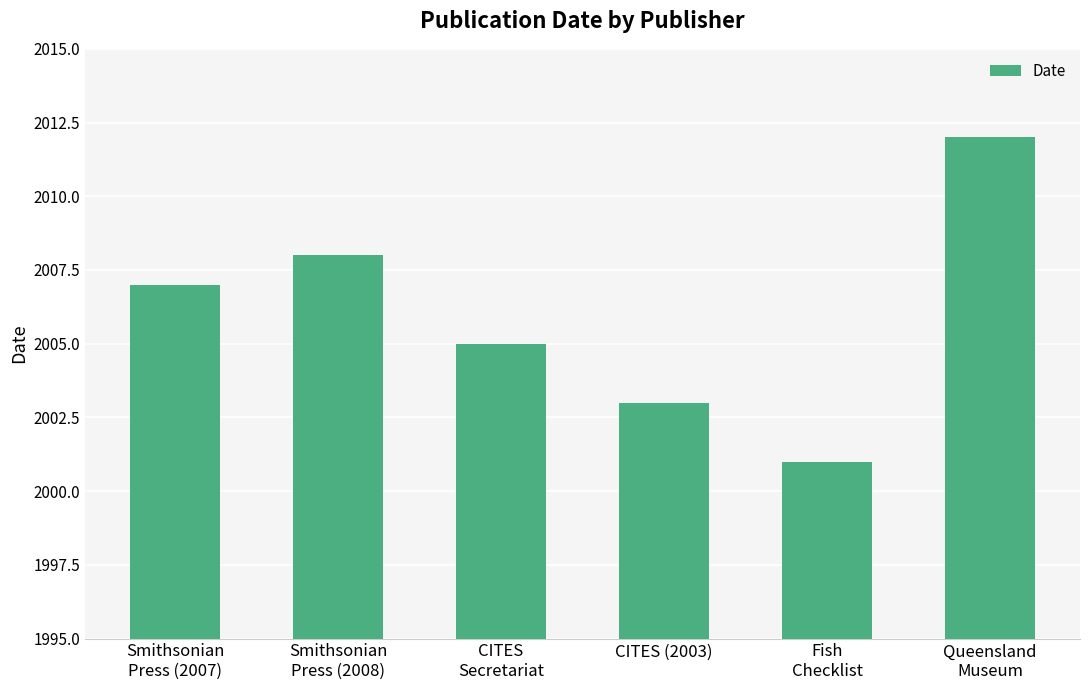

At which category does the chart reach its minimum across all series?

Fish
Checklist